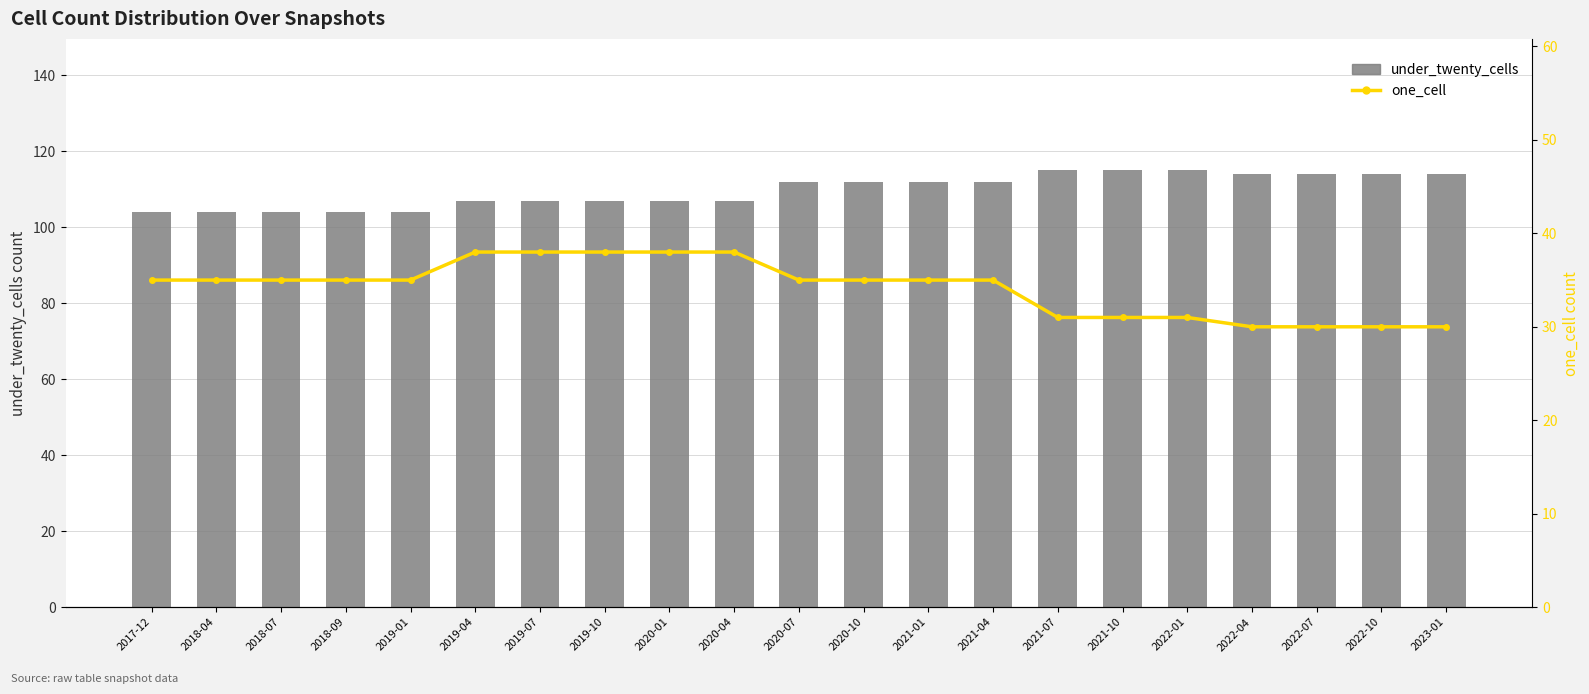

Which series changed the most between 2020-07 and 2022-04?

one_cell